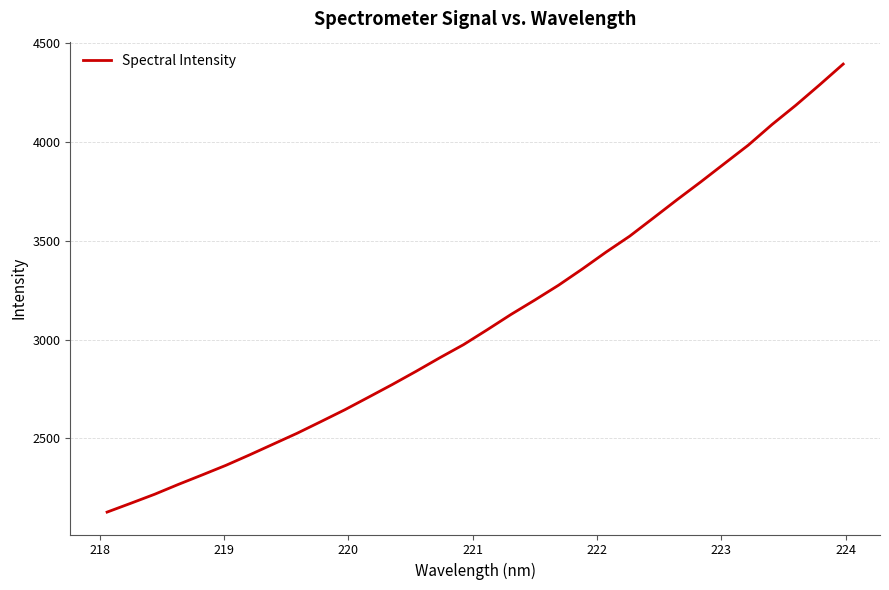

What is the average value?

3100.9